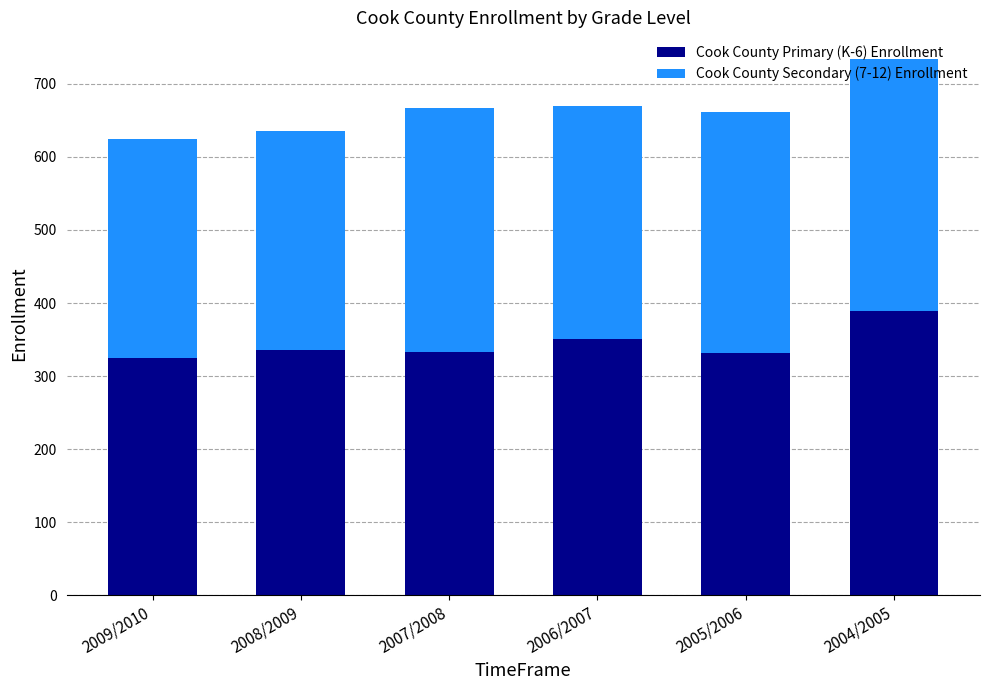

The Cook County Primary (K-6) Enrollment series shows 543 at 2009/2010. True or false?

False